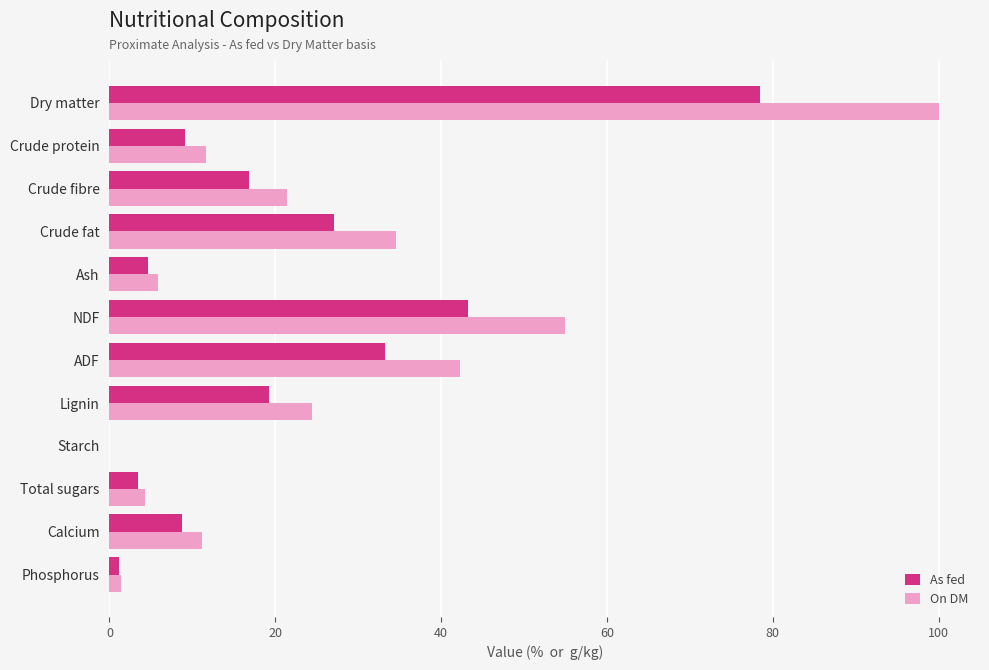

Which category has the highest value in the On DM series?

Dry matter